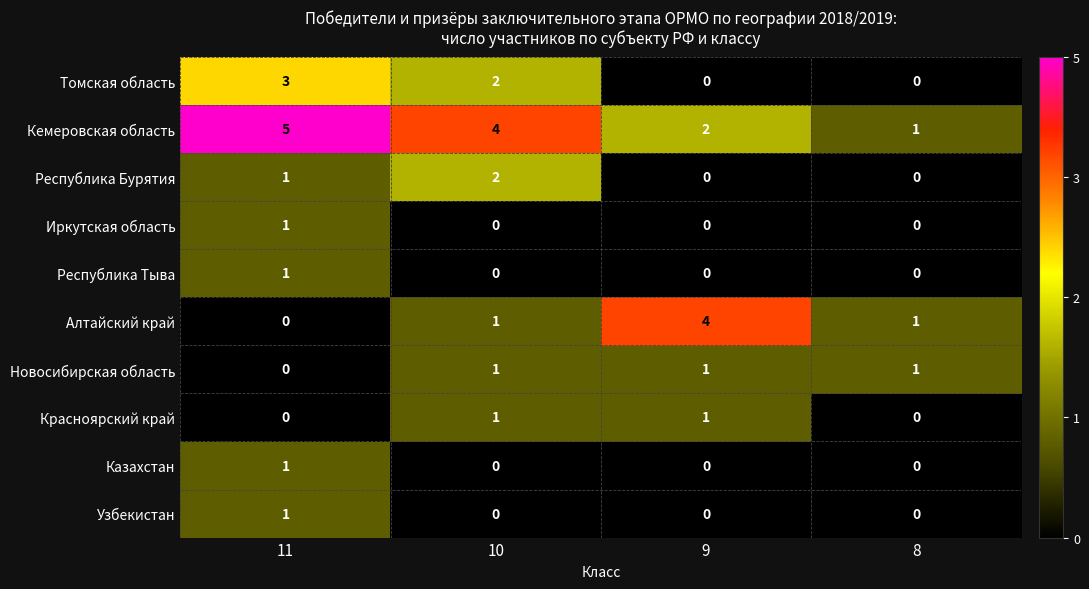

What is the sum of the Кемеровская область values at 9 and 10?

6